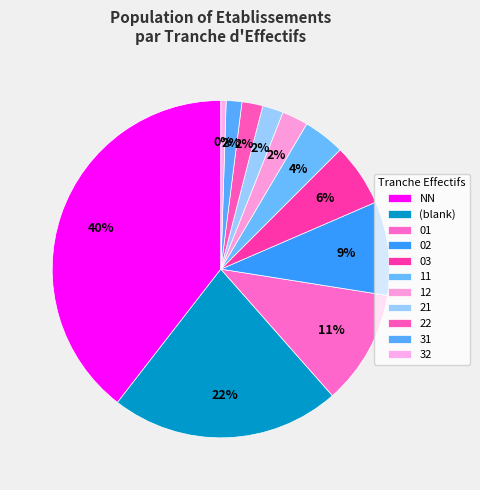

Count the number of slices in the pie.

11